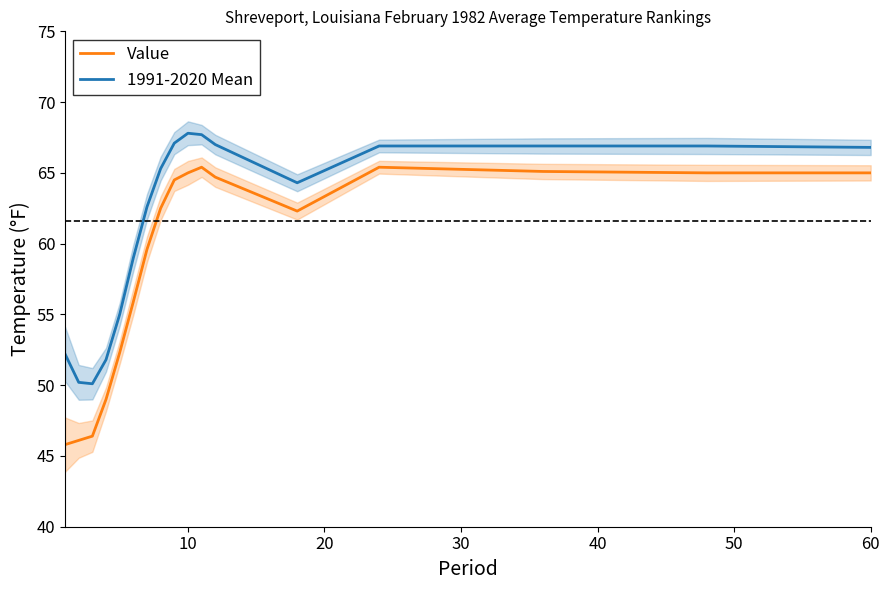

True or false: Value and 1991-2020 Mean intersect in this chart.

False